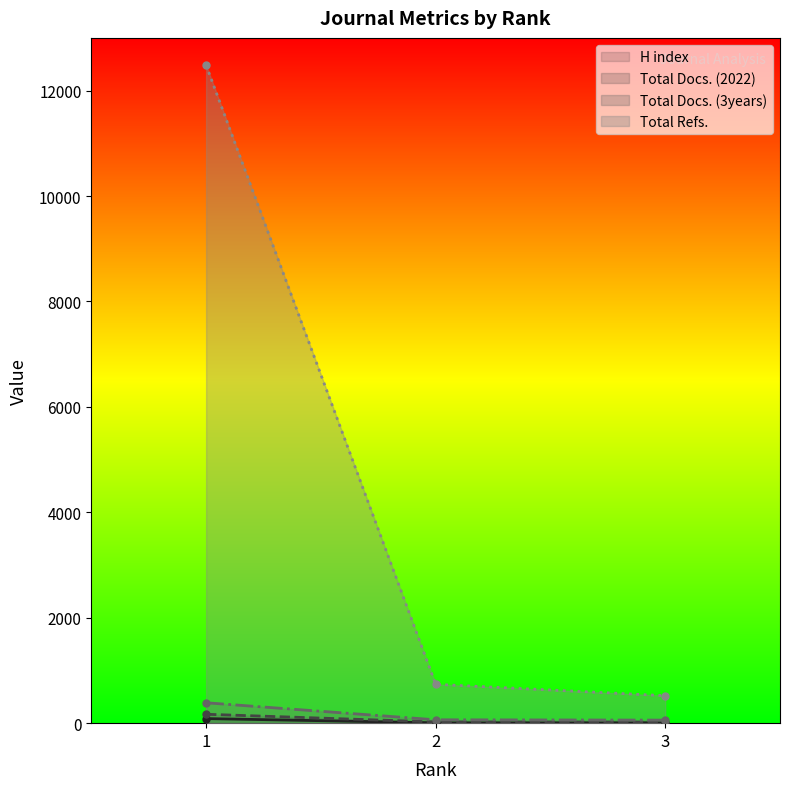

Which series has the largest range (max minus min)?

Total Refs.